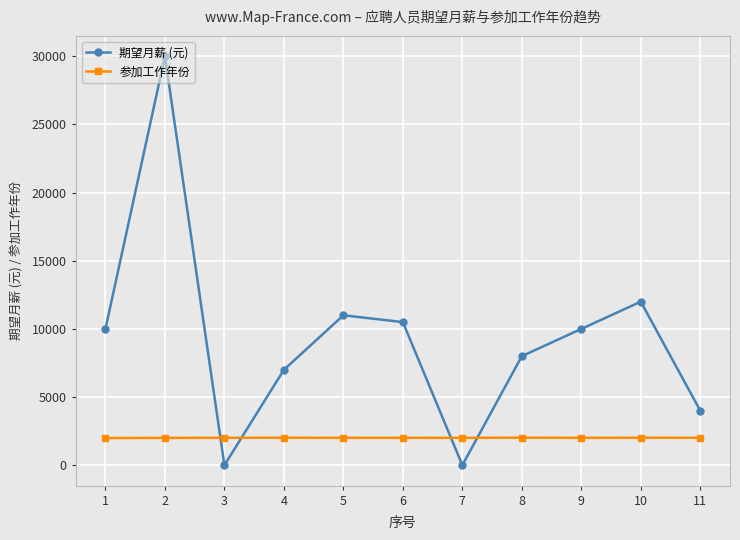

What is the average value of the 期望月薪 (元) series?

9318